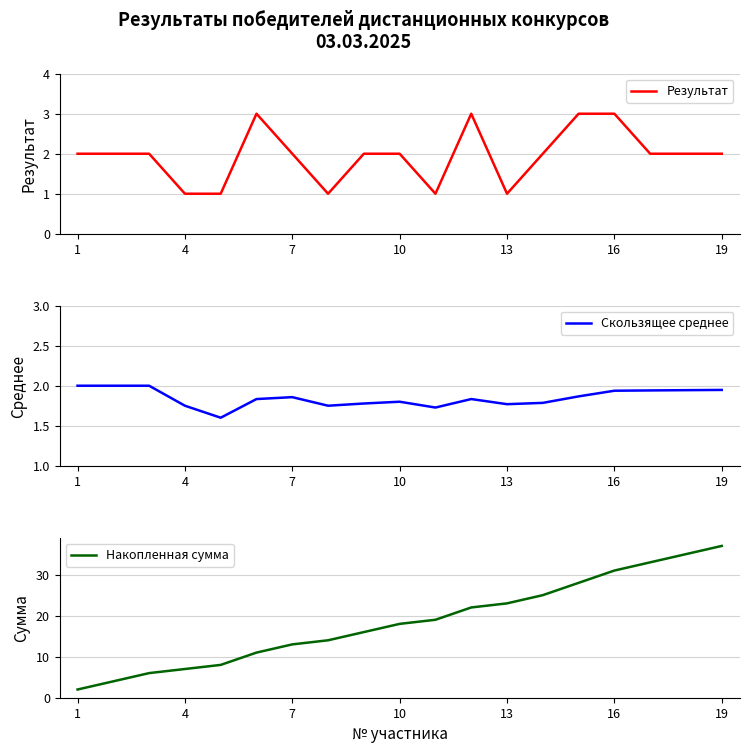

What is the sum of all Результат values?

37